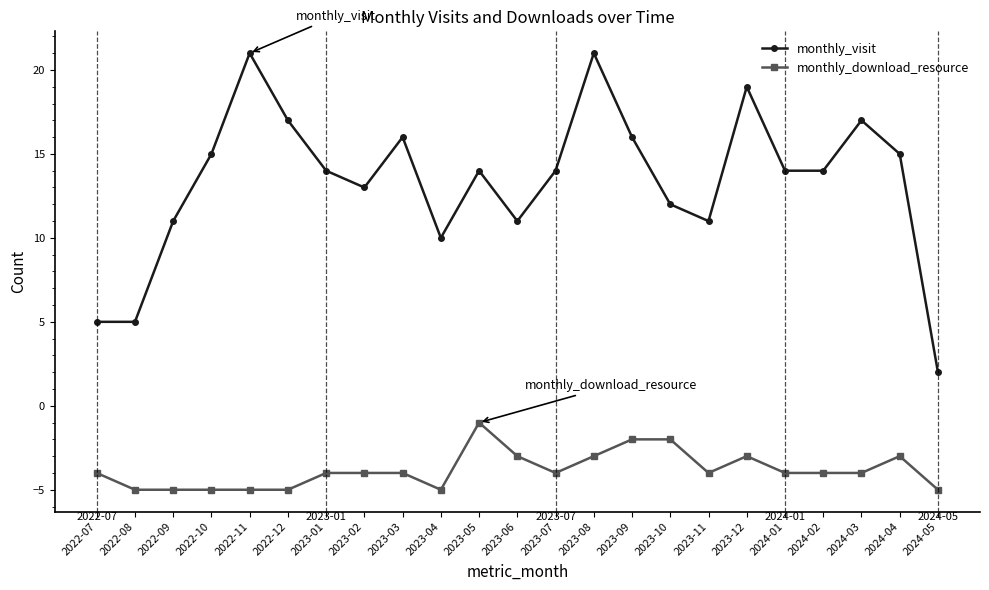

How many lines are shown in the chart?

2